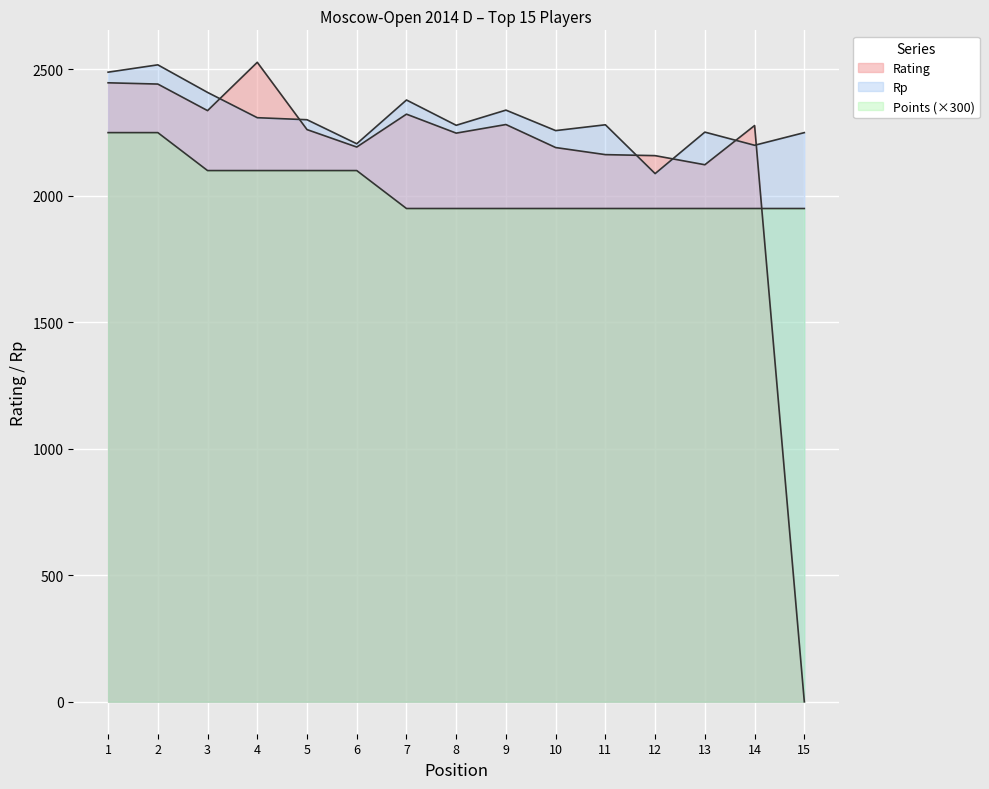

Is it true that Rating equals 2442 at 2?

True